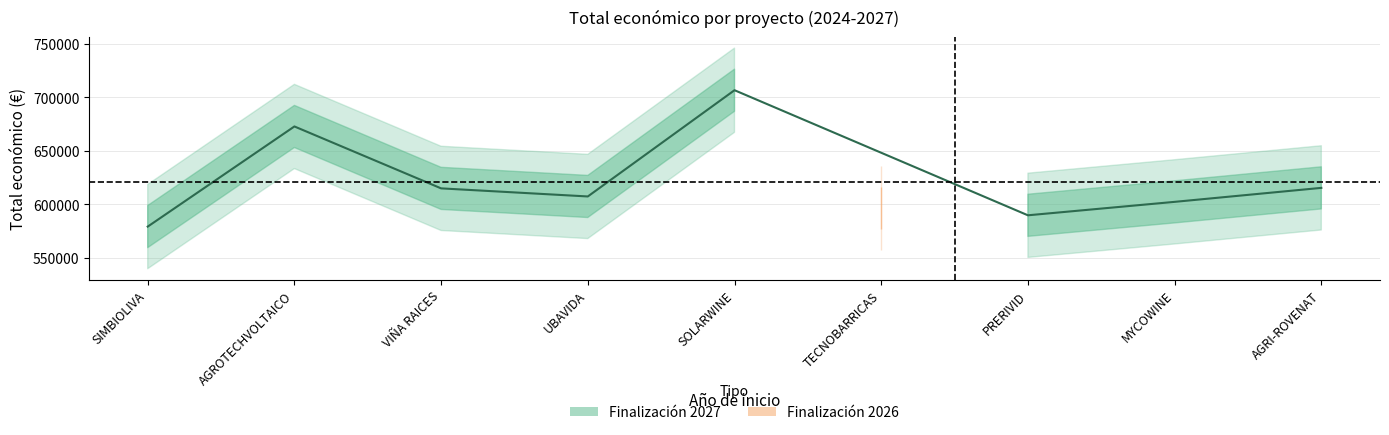

At which category is the sum across all series the highest?

SOLARWINE